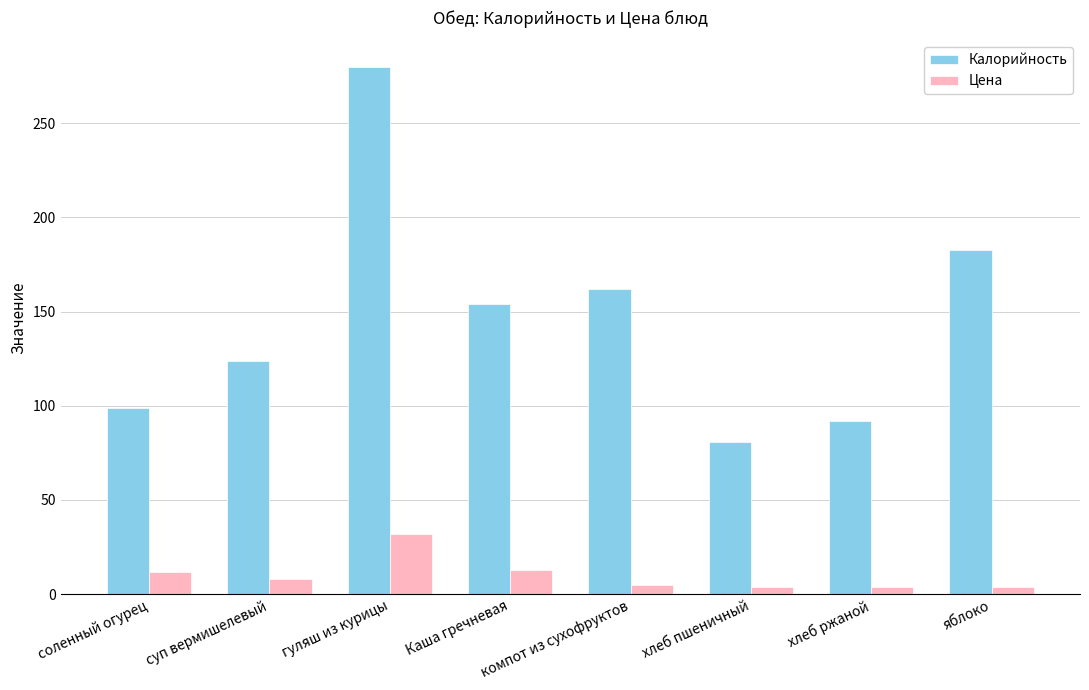

What are all the series names shown in the legend?

Калорийность, Цена